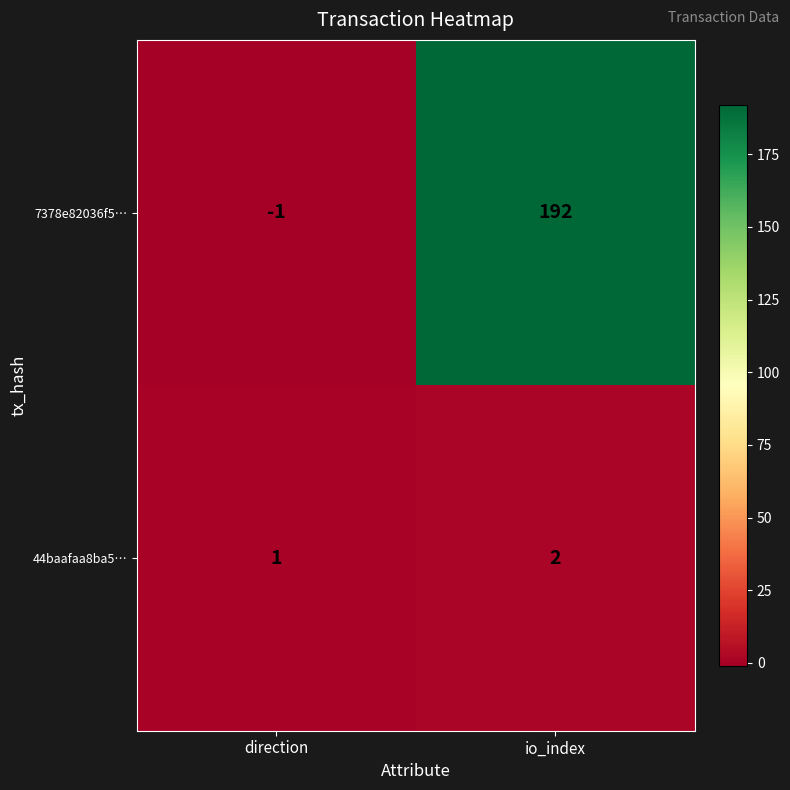

What is the minimum value shown in the chart?

-1